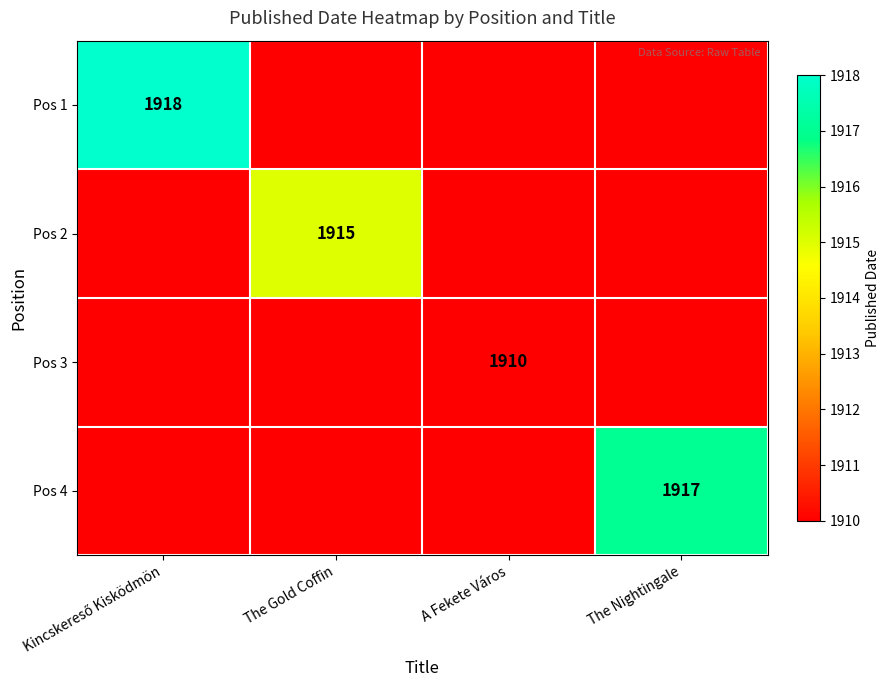

What is the spread (max minus min) of values at The Gold Coffin?

5